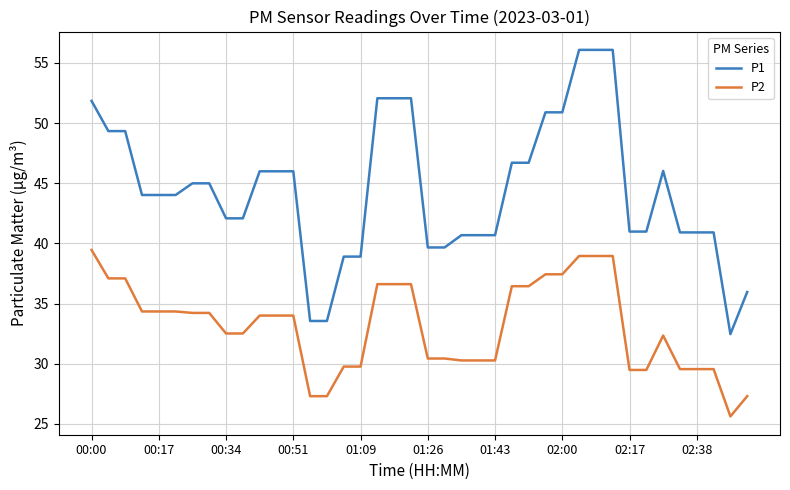

True or false: P1 and P2 cross at least once.

False